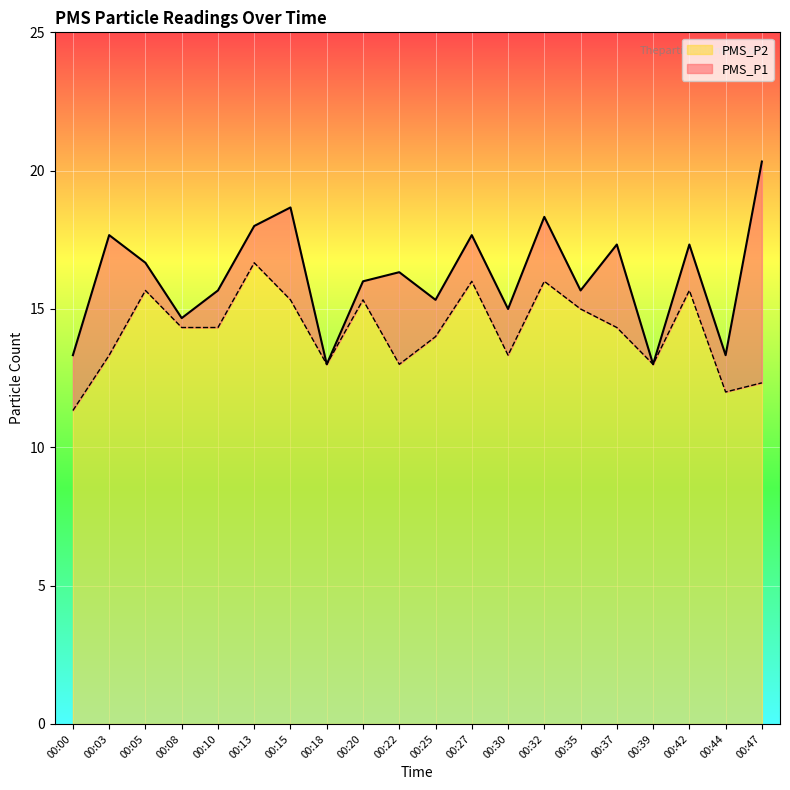

True or false: PMS_P2 and PMS_P1 intersect in this chart.

False